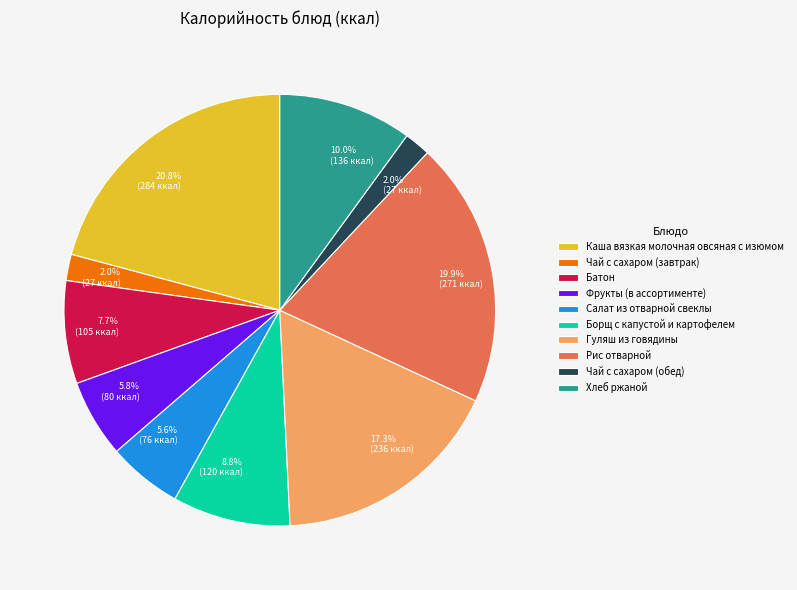

What is the ratio of the value at Батон to the value at Чай с сахаром (завтрак)?

3.9